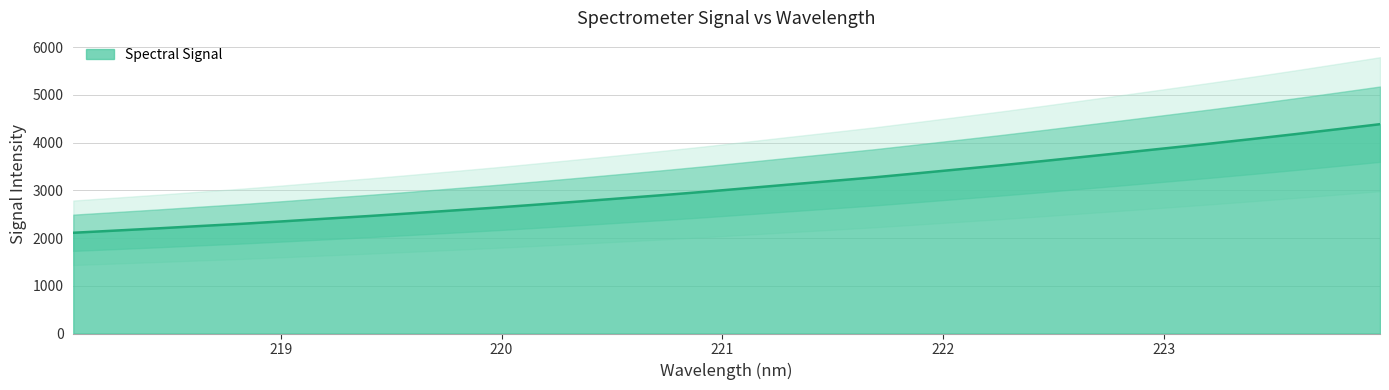

What is the value of the 16th point from the left?

2971.2